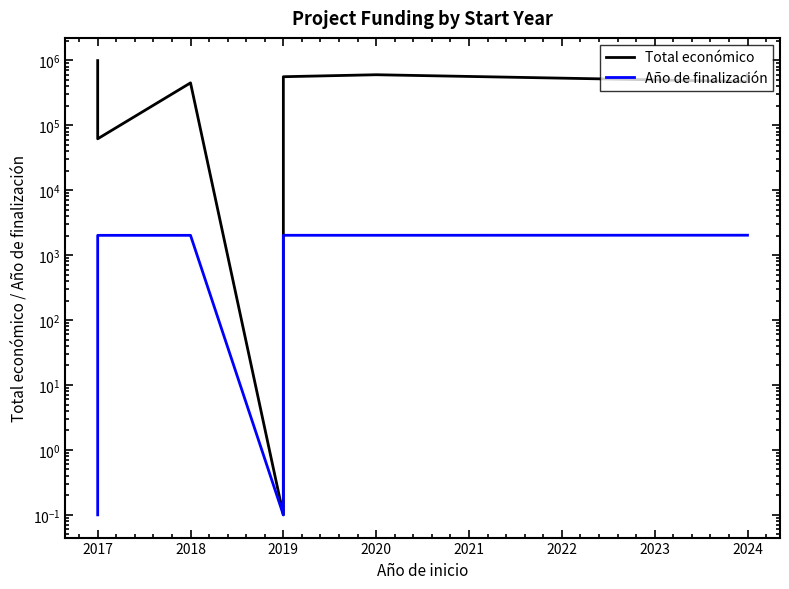

In Total económico, how many points are lower than both neighbors (excluding endpoints)?

3